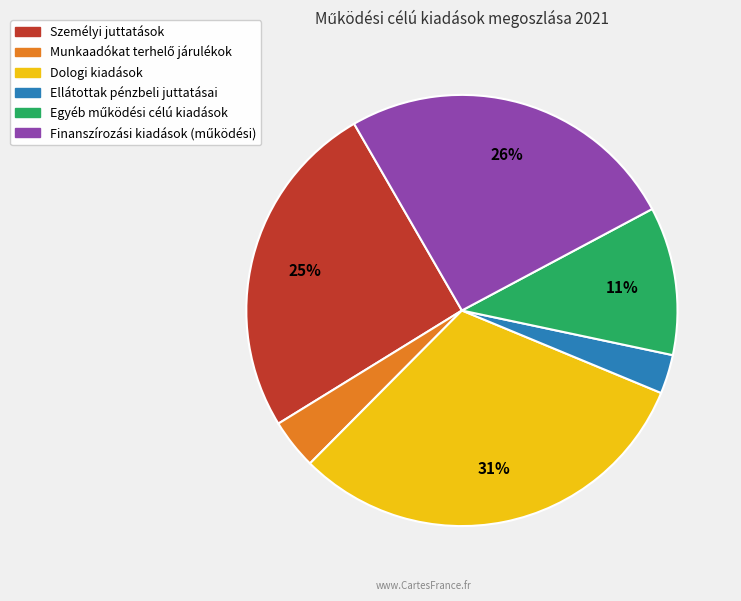

Is it true that Személyi juttatások is 15% of the pie?

False